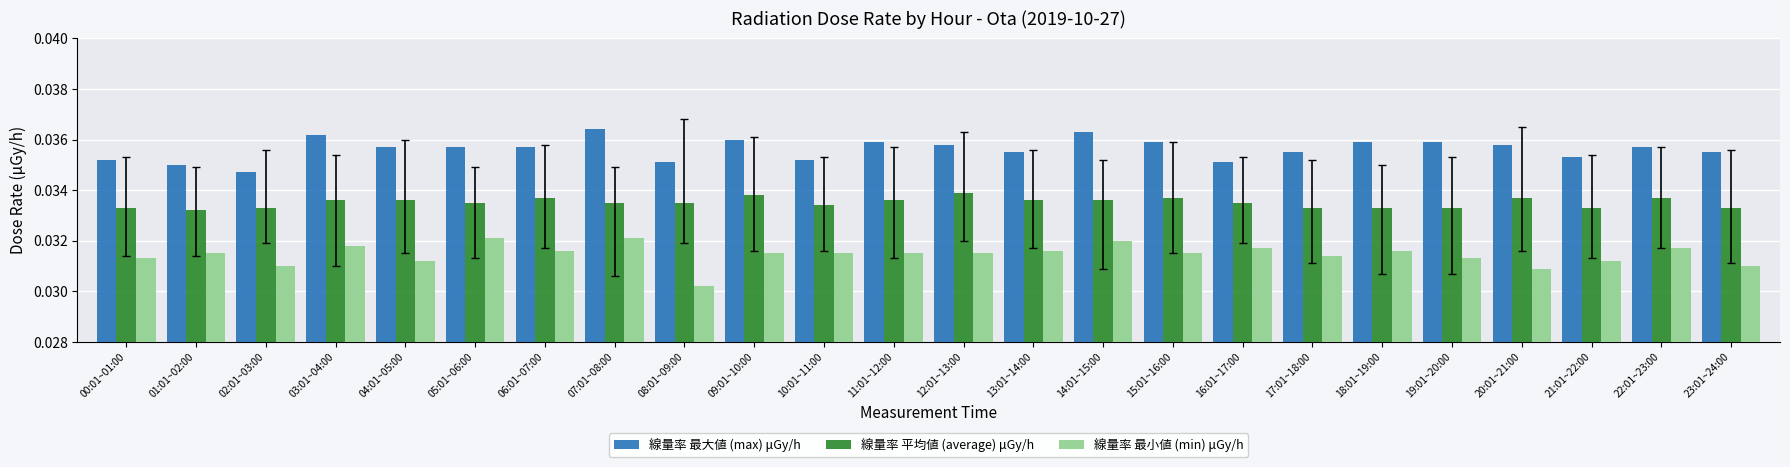

At which label is 線量率 最大値 (max) μGy/h closest to 0?

02:01~03:00